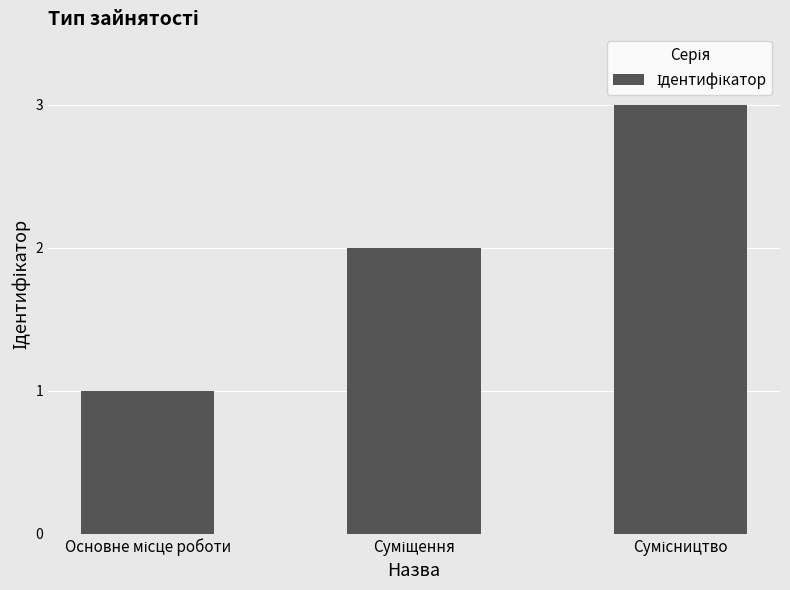

What is the greatest value displayed?

3